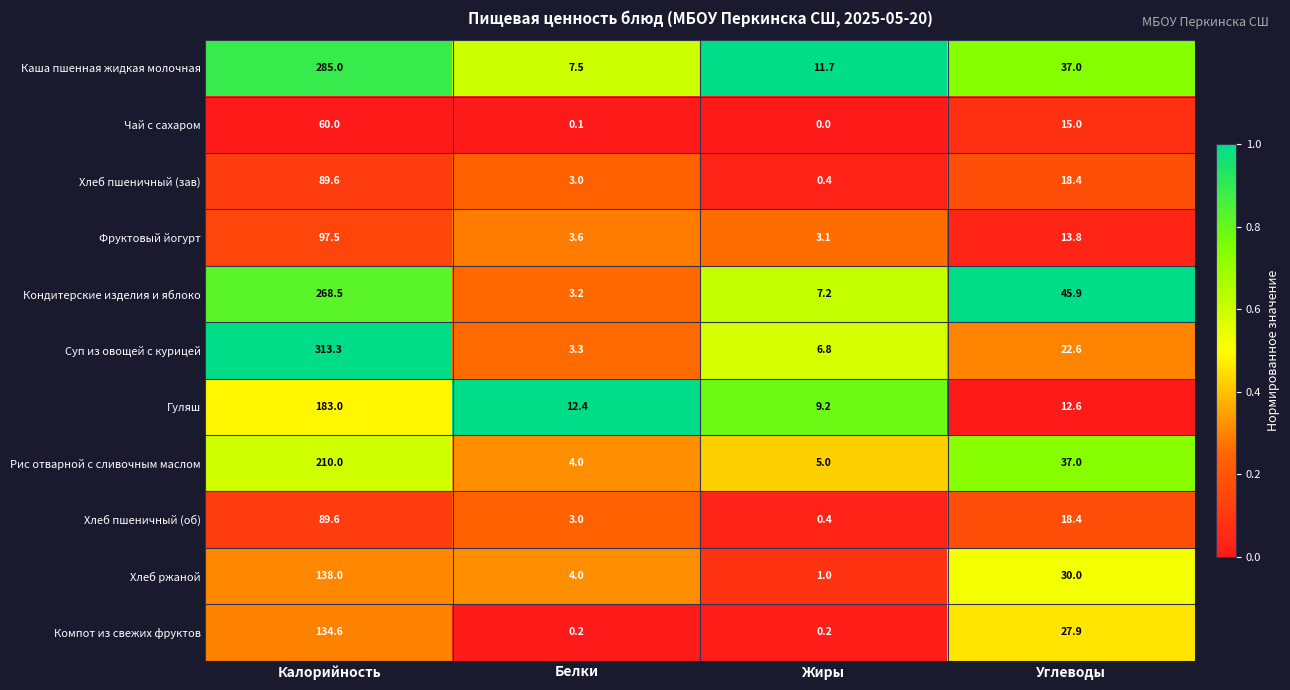

How many series are shown in this chart?

11